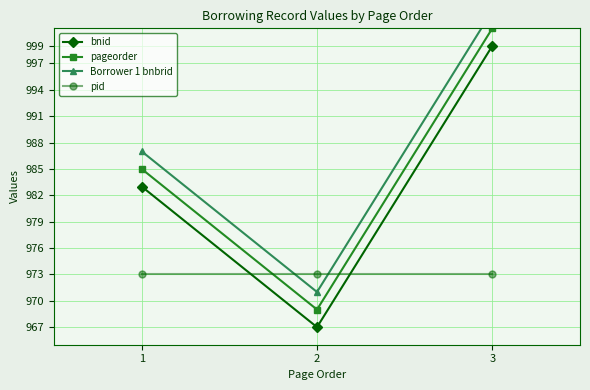

Reading left to right, what are all the values shown in this chart?

bnid: 1=983.0	2=967.0	3=999.0
pageorder: 1=985.0	2=969.0	3=1001.0
Borrower 1 bnbrid: 1=987.0	2=971.0	3=1003.0
pid: 1=973.0	2=973.0	3=973.0